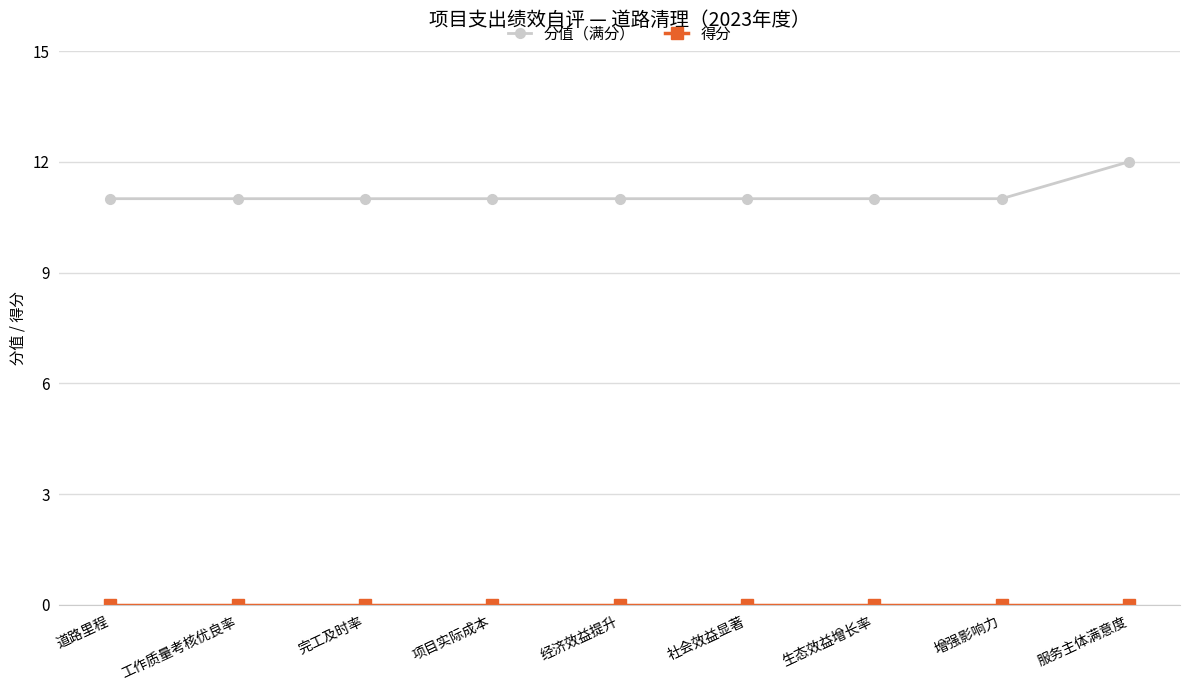

Which series has the largest total across all categories?

分值（满分）